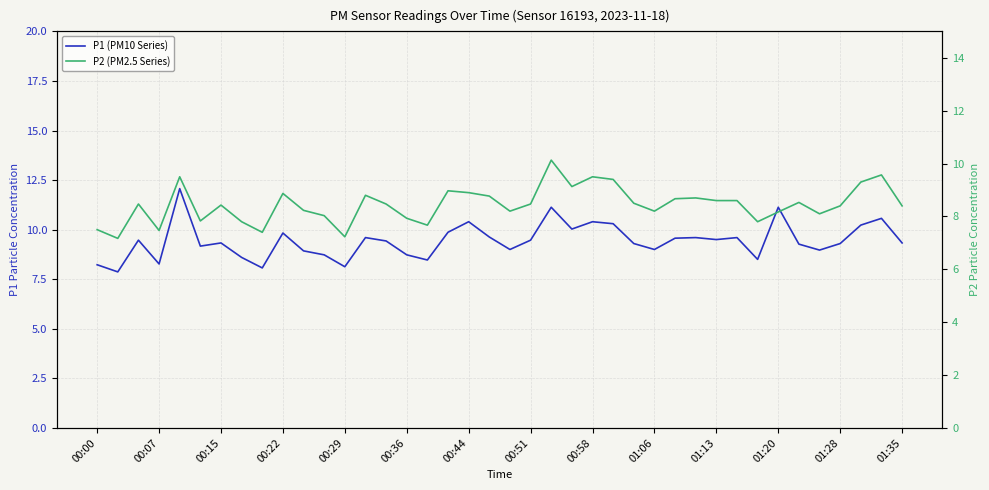

True or false: P1 (PM10 Series) has more than 0 points higher than both neighbors.

True